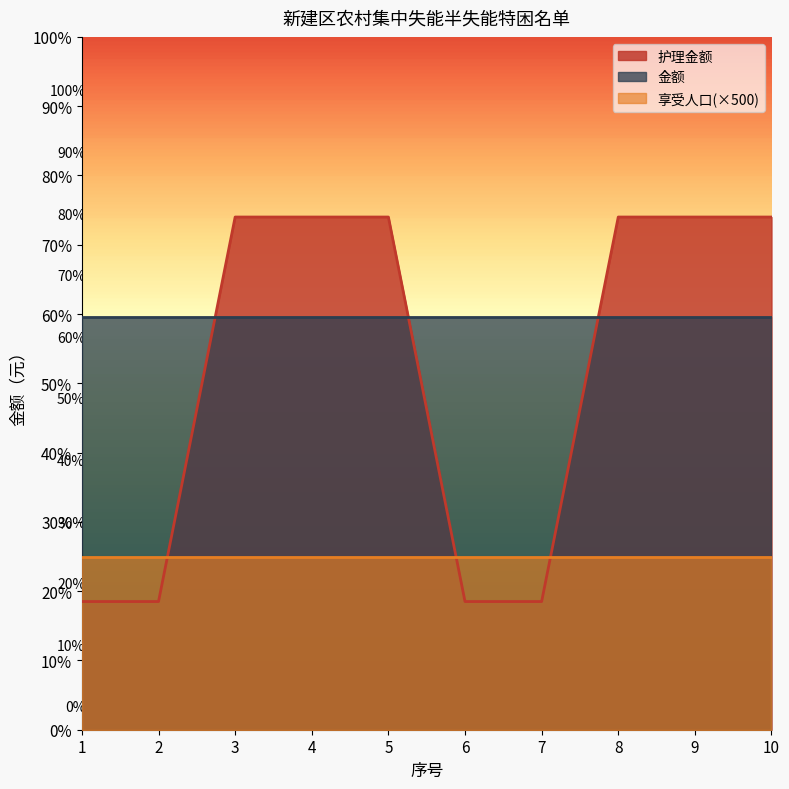

Between 2 and 3, which series saw the biggest shift?

护理金额